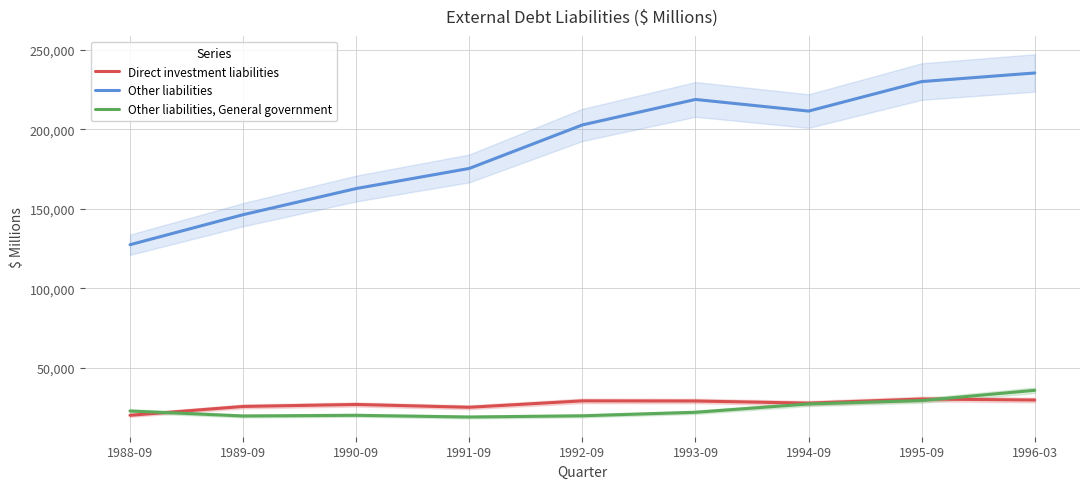

What is the approximate value of Direct investment liabilities at 1993-09, to the nearest 10?

28950